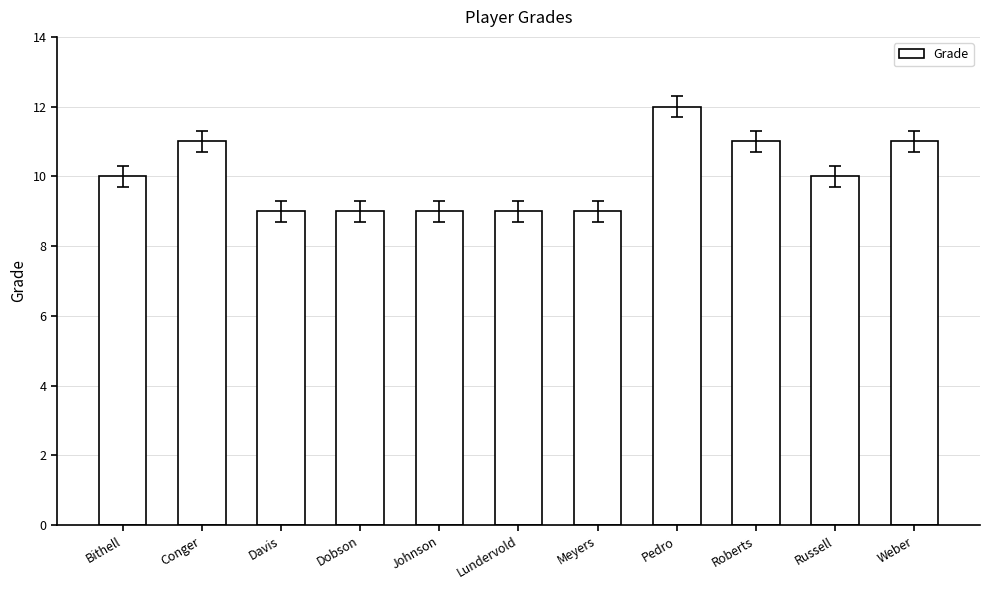

The value at Lundervold is 12. True or false?

False